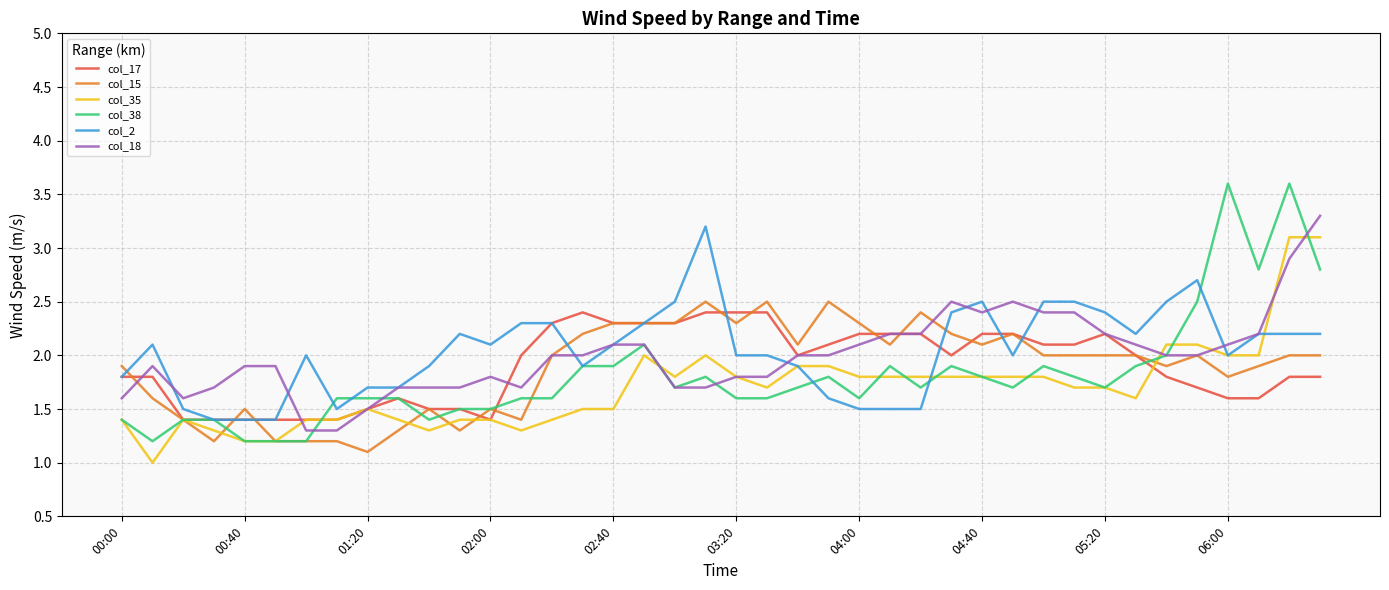

How many lines are shown in the chart?

6